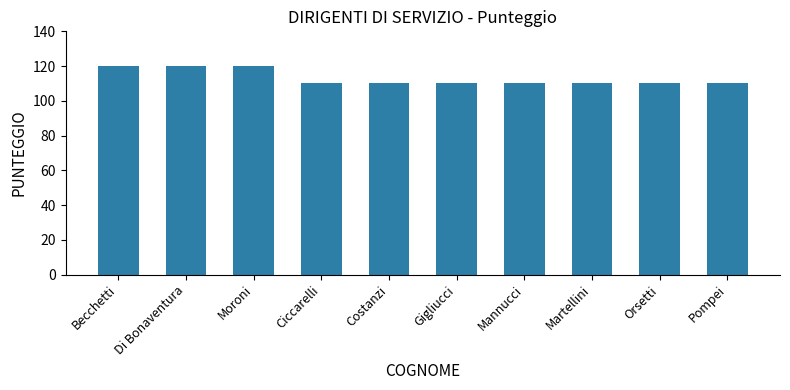

Are the bars horizontal?

No